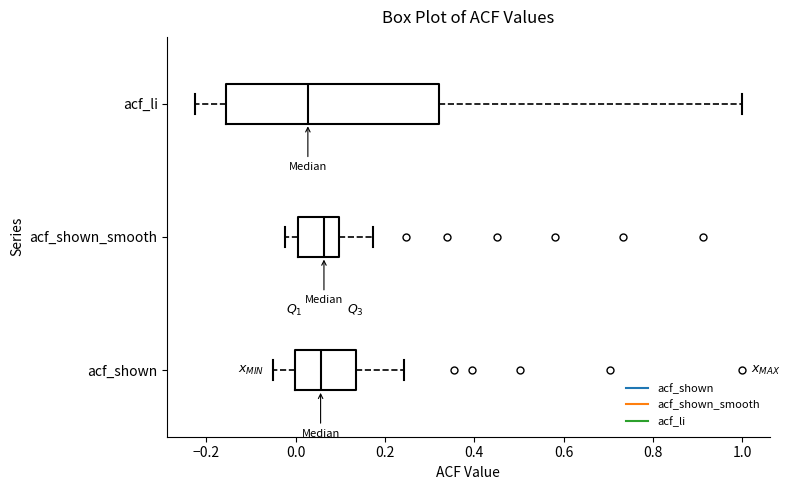

Comparing the boxes themselves (not the whiskers), which one is the widest?

acf_li